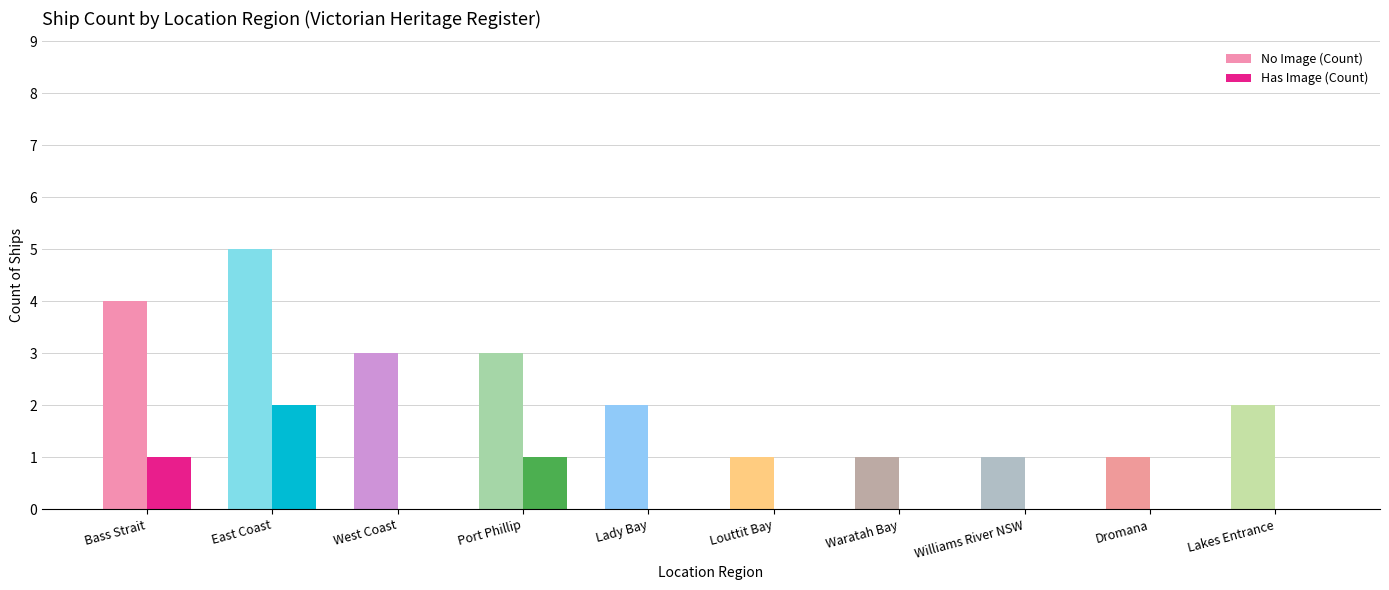

At which category is the sum across all series the highest?

East Coast